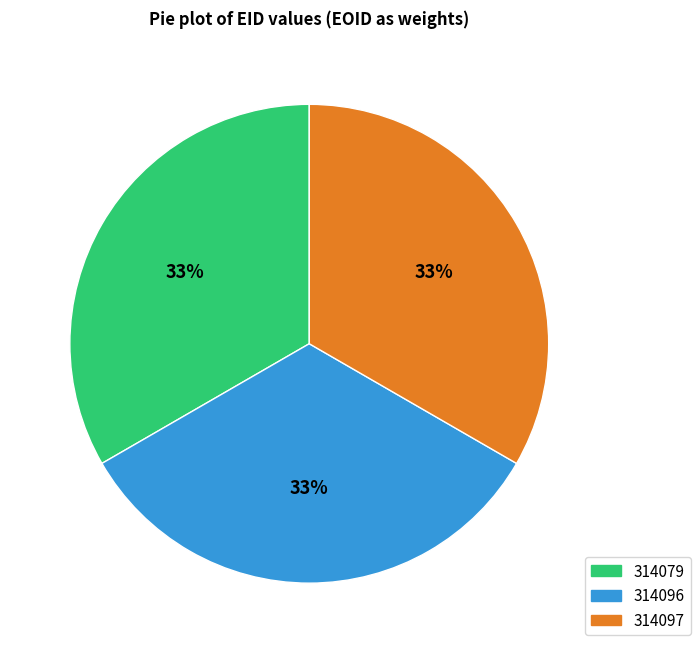

To the nearest percent, what portion does 314096 represent?

33%